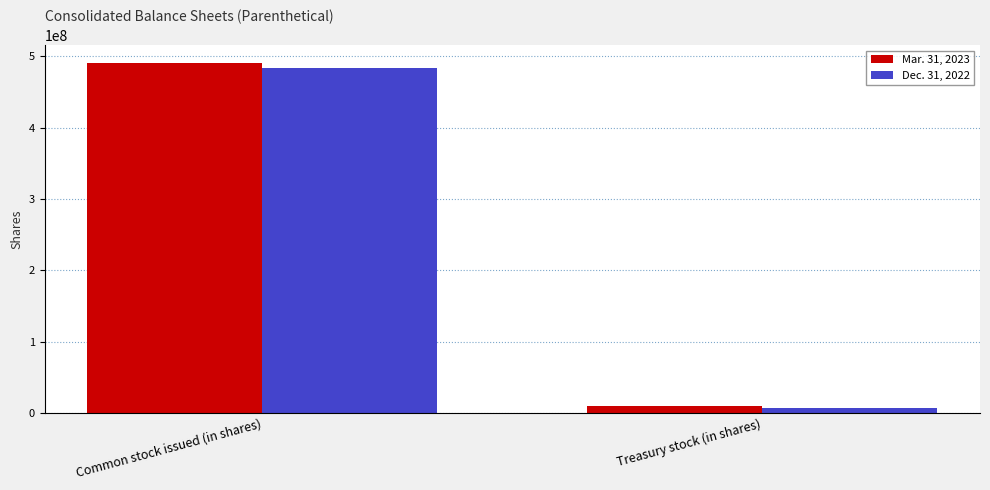

What is the average value of the Mar. 31, 2023 series?

250602432